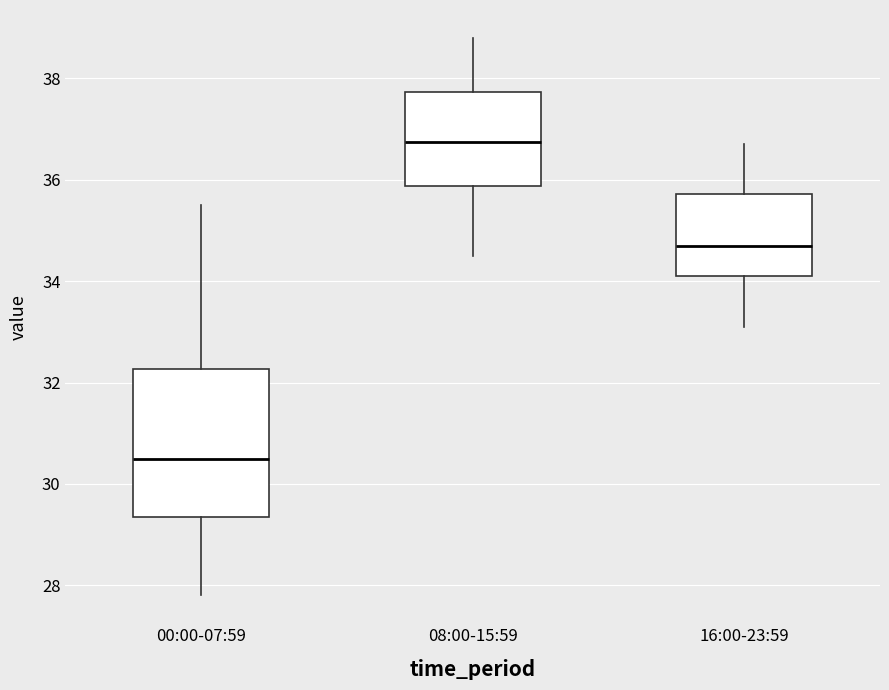

Where does the upper whisker of the box for 16:00-23:59 end on the y-axis? The values are not printed on the chart, so give them approximately, as read against the axis.

36.8